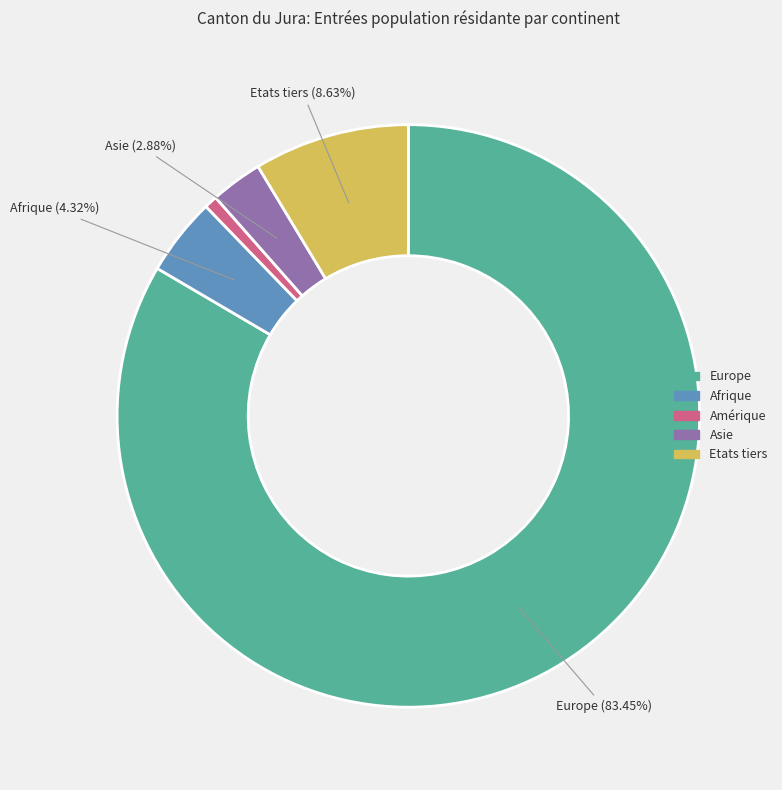

Which slice is the largest?

Europe